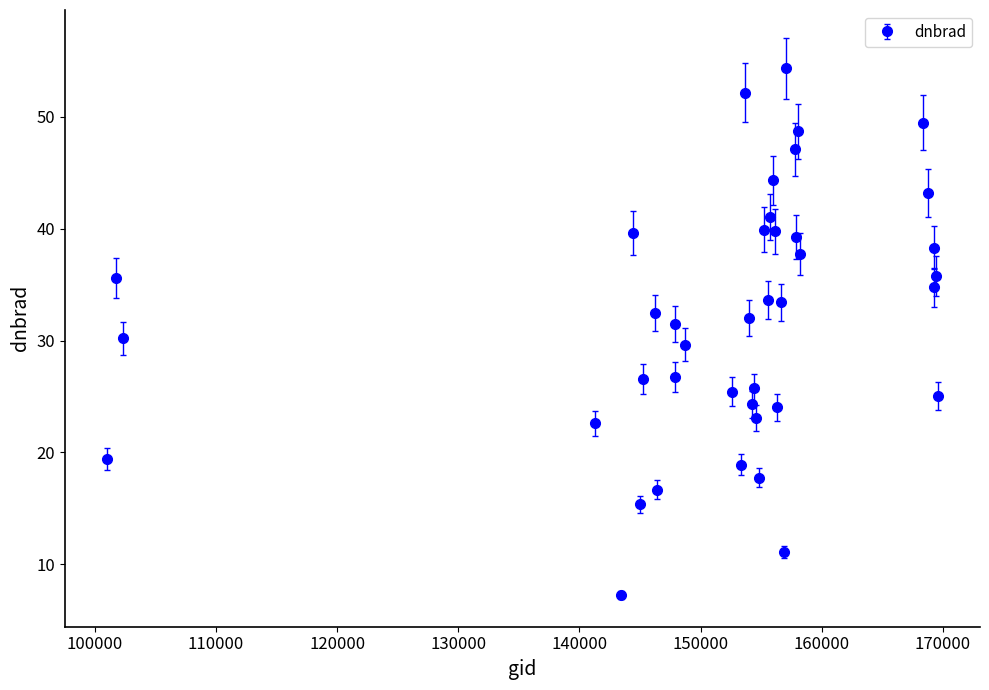

What is the maximum value shown in the chart?

54.3